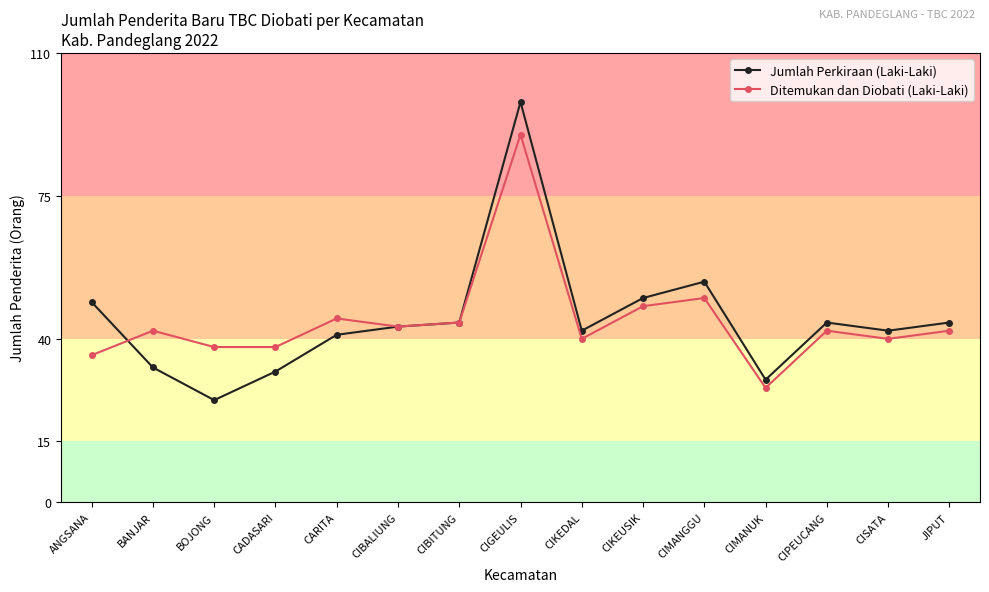

Reading left to right, extract all data points from this chart.

Jumlah Perkiraan (Laki-Laki): ANGSANA=49	BANJAR=33	BOJONG=25	CADASARI=32	CARITA=41	CIBALIUNG=43	CIBITUNG=44	CIGEULIS=98	CIKEDAL=42	CIKEUSIK=50	CIMANGGU=54	CIMANUK=30	CIPEUCANG=44	CISATA=42	JIPUT=44
Ditemukan dan Diobati (Laki-Laki): ANGSANA=36	BANJAR=42	BOJONG=38	CADASARI=38	CARITA=45	CIBALIUNG=43	CIBITUNG=44	CIGEULIS=90	CIKEDAL=40	CIKEUSIK=48	CIMANGGU=50	CIMANUK=28	CIPEUCANG=42	CISATA=40	JIPUT=42